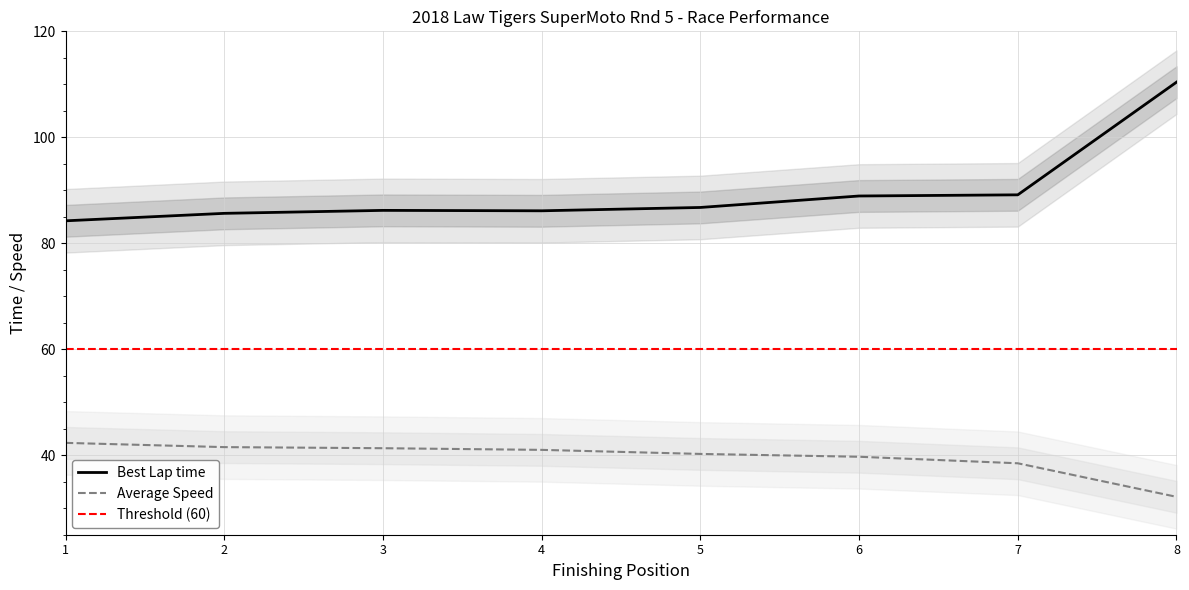

The Best Lap time series shows 86.2 at 3. True or false?

True